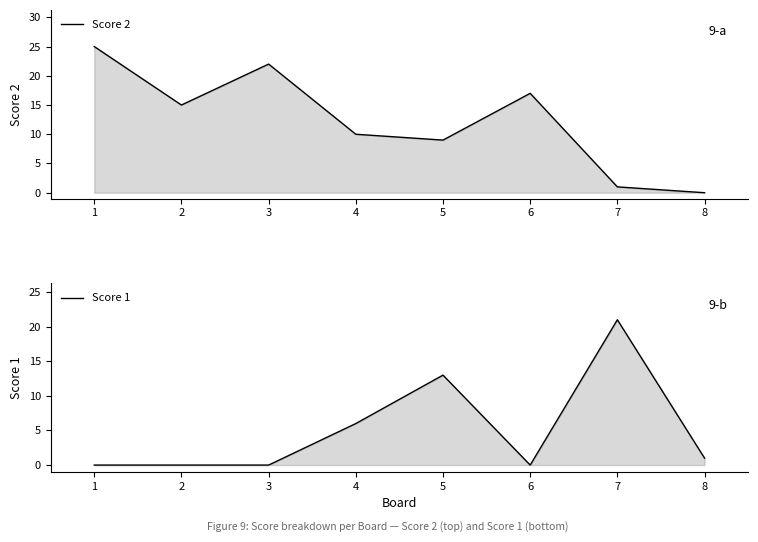

What is the difference between the Score 1 values at 4 and 7?

15